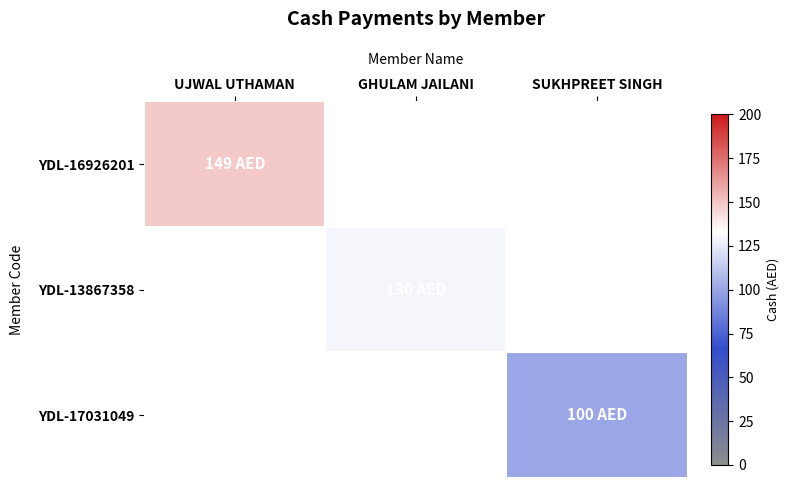

Read the YDL-17031049 value at SUKHPREET SINGH, to the nearest 50.

100